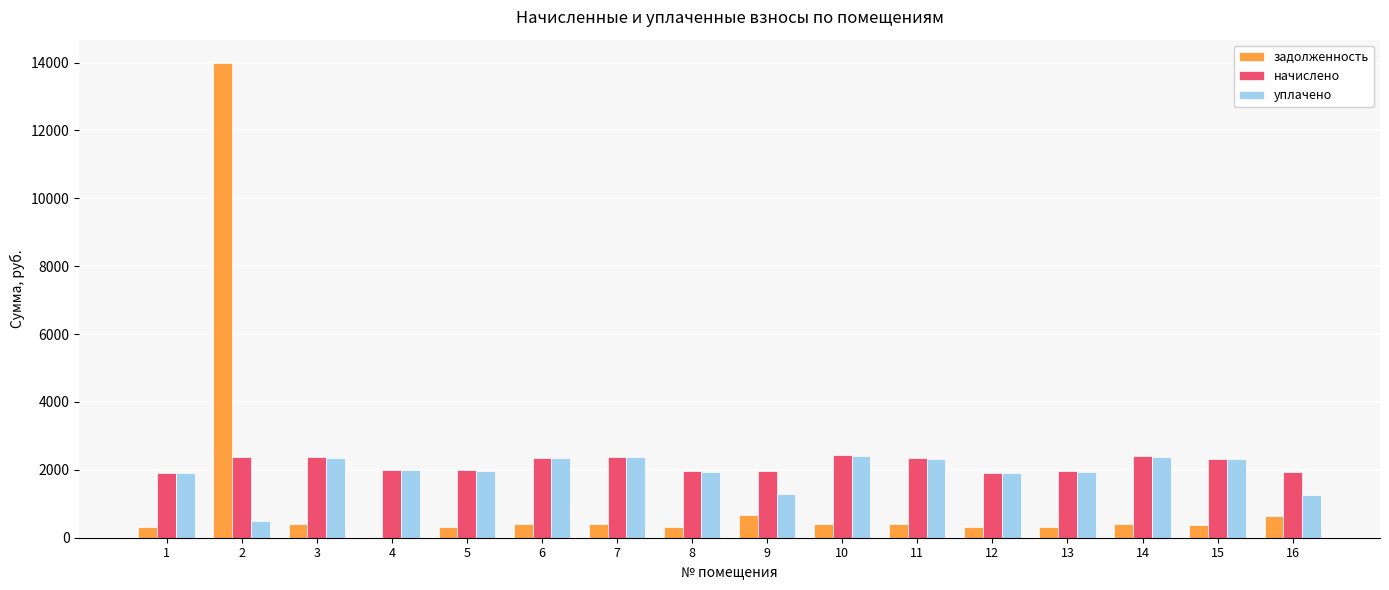

True or false: уплачено has a value of 3624.1 at 3.

False